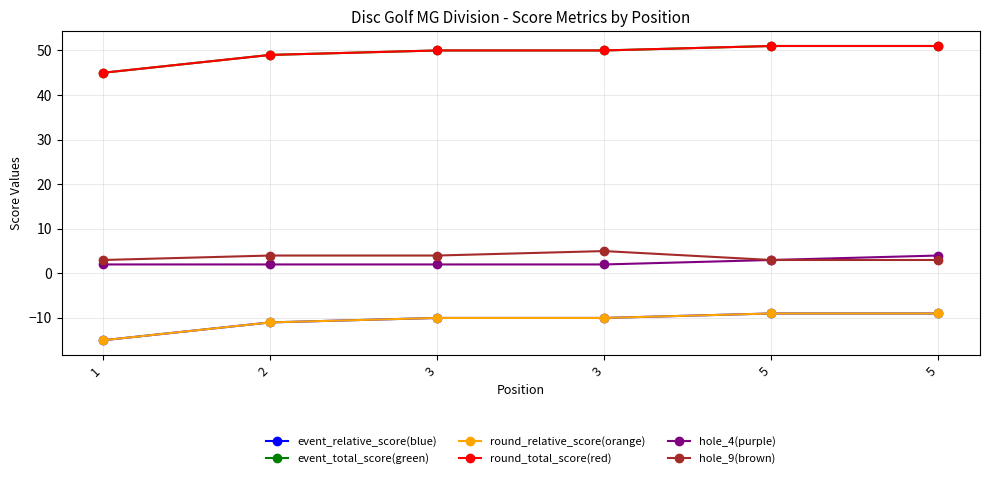

True or false: round_total_score has a value of 17 at 3.

False